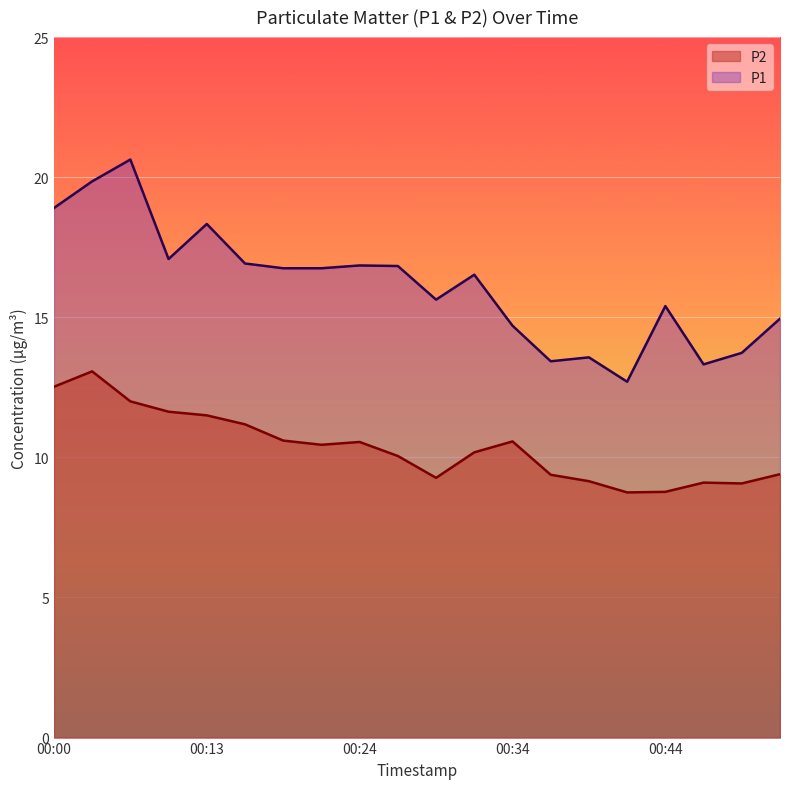

True or false: P2 and P1 cross at least once.

False